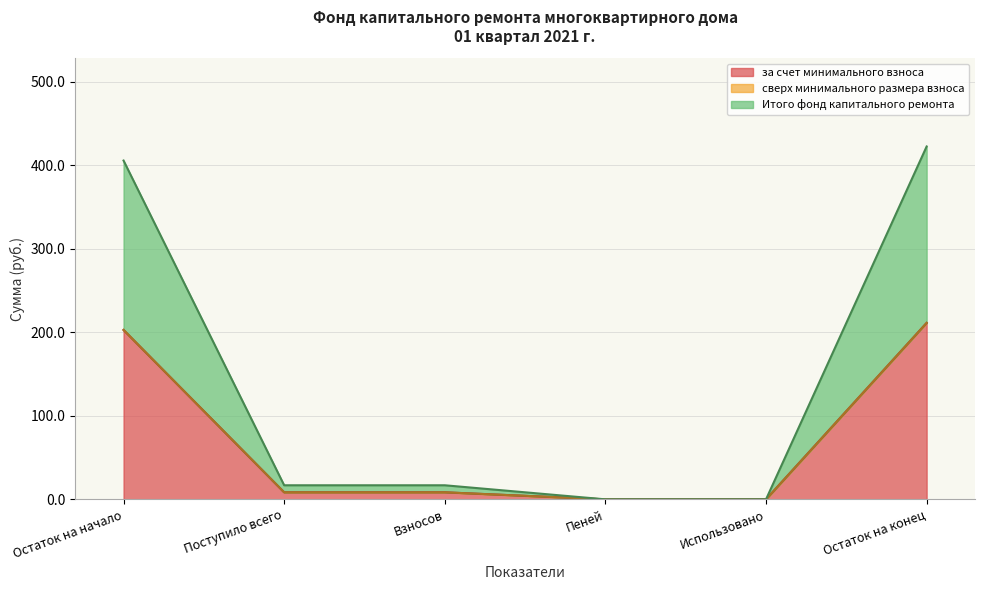

At which label does за счет минимального взноса first exceed 8?

Остаток на начало